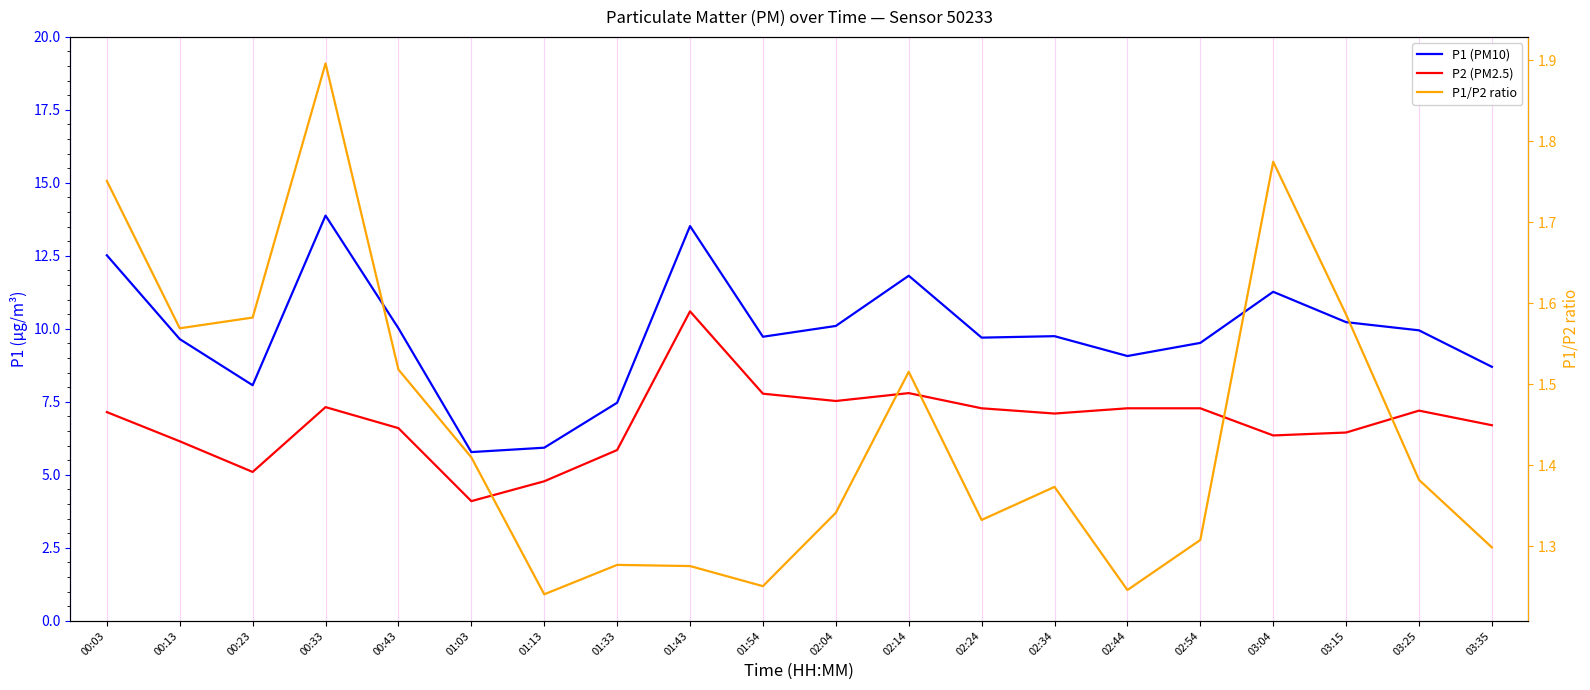

Count the number of data series in this chart.

3